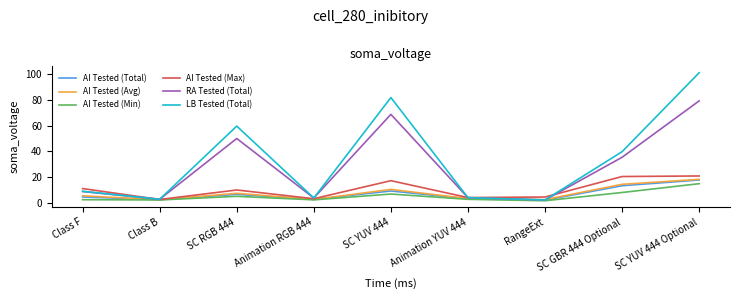

Which series has the largest total across all categories?

LB Tested (Total)